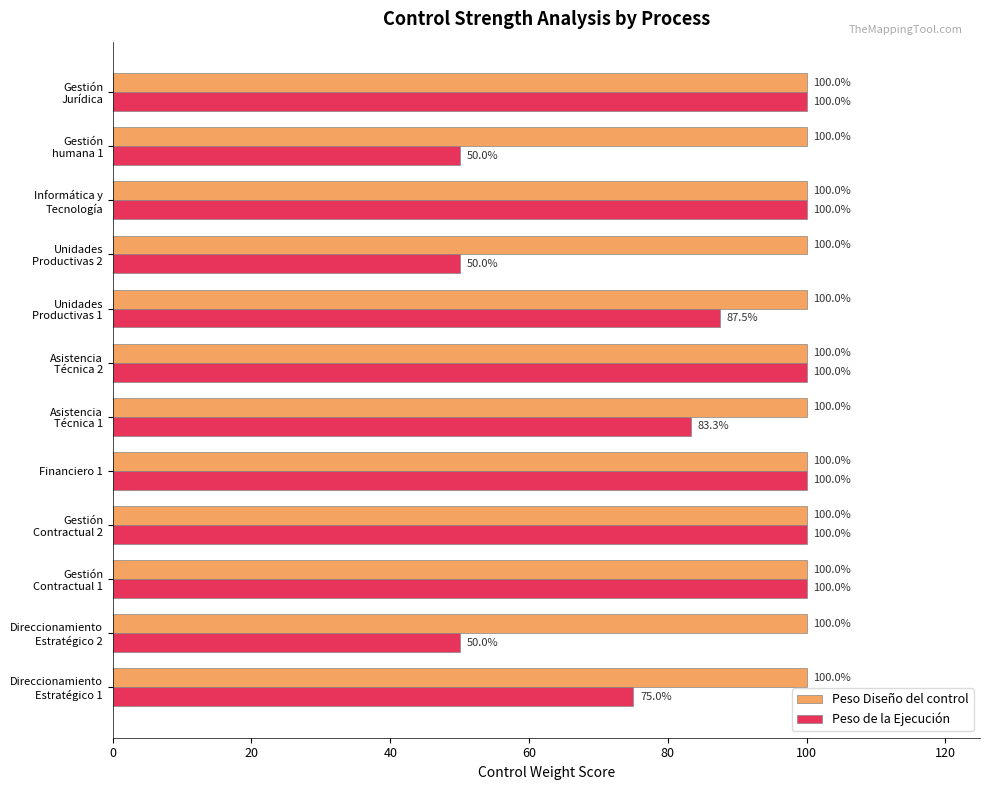

What is the sum of all Peso de la Ejecución values?

995.8